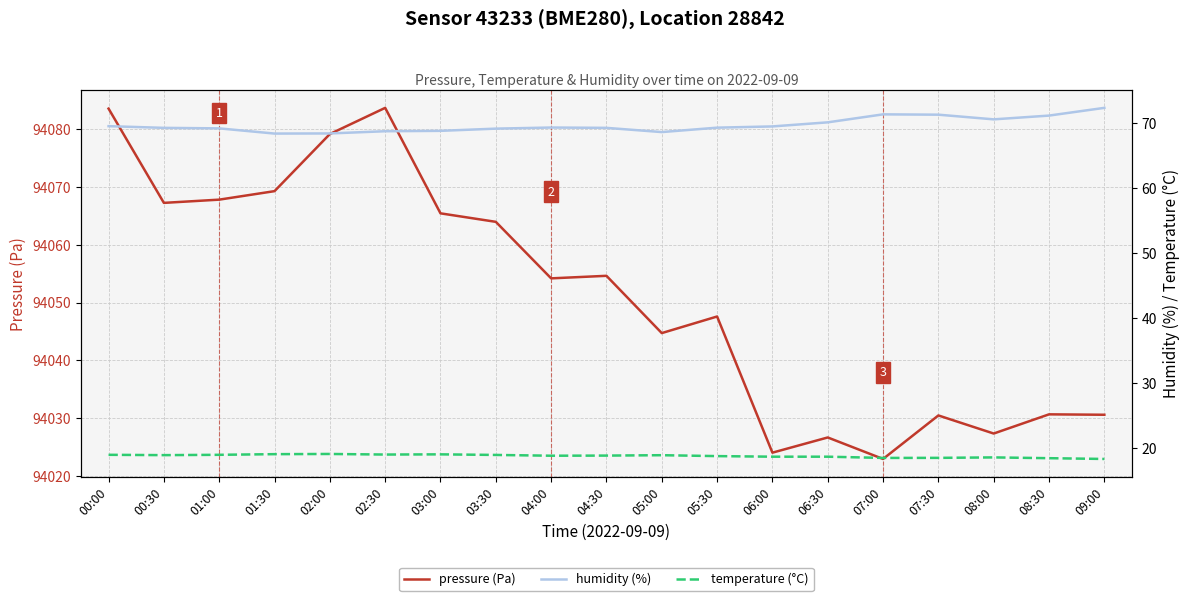

At which category is the sum across all series the highest?

00:00